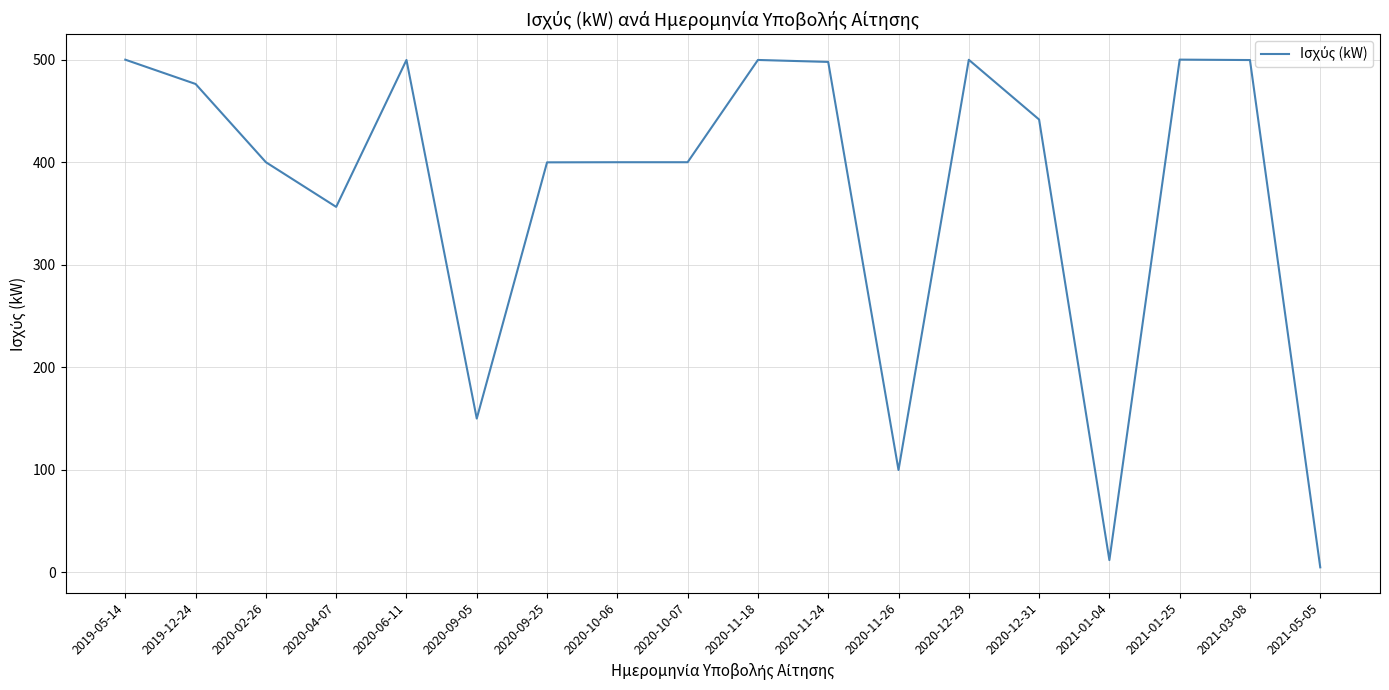

Is it true that the value at 2020-12-29 is 778.0?

False